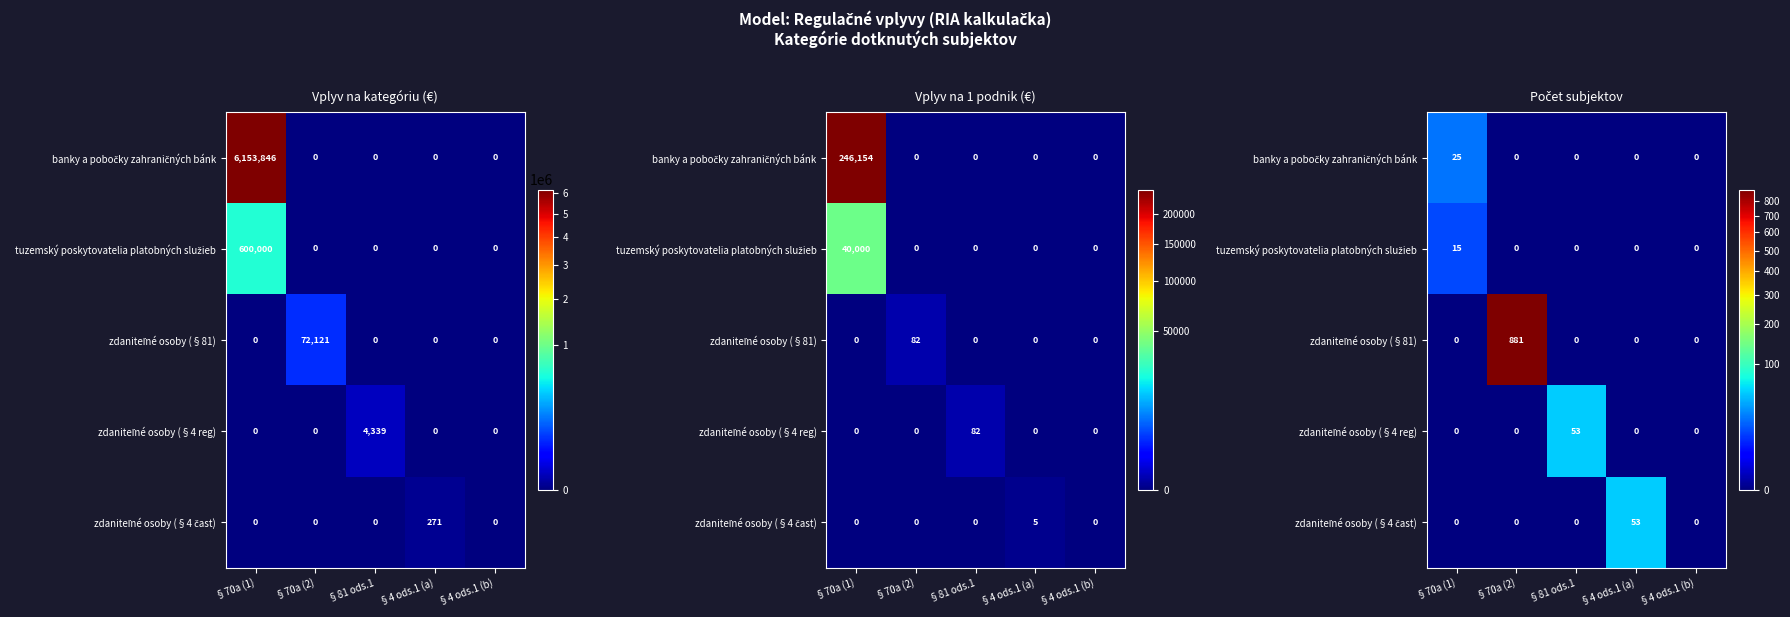

What is the average value of the zdaniteľné osoby (§81) series?

176